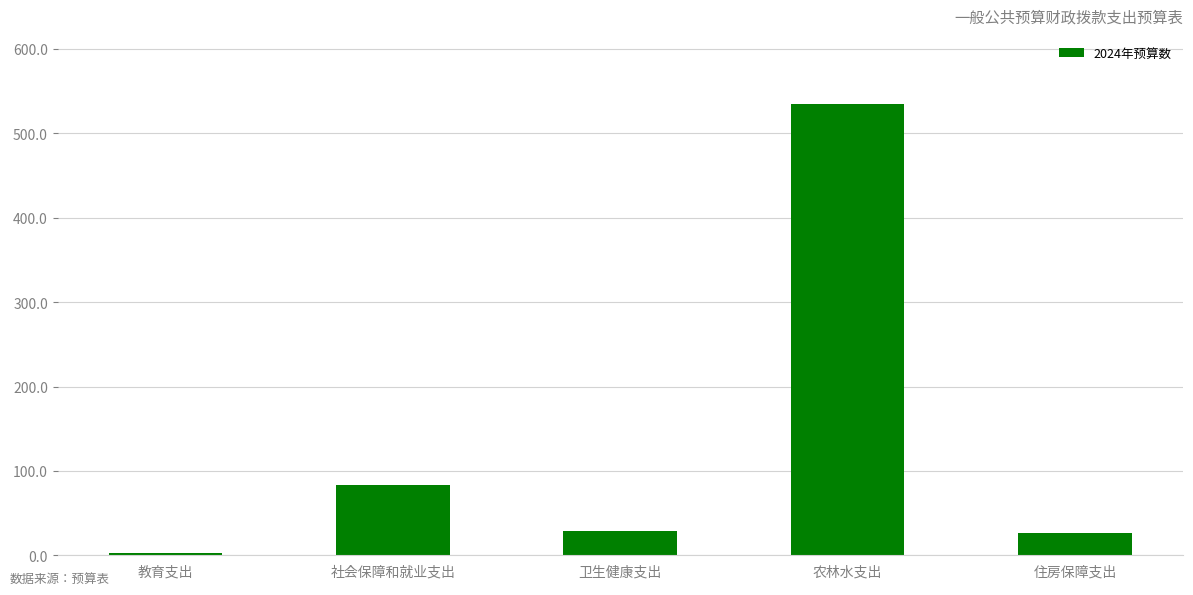

Approximately how many times larger is the value at 住房保障支出 compared to 卫生健康支出?

0.9